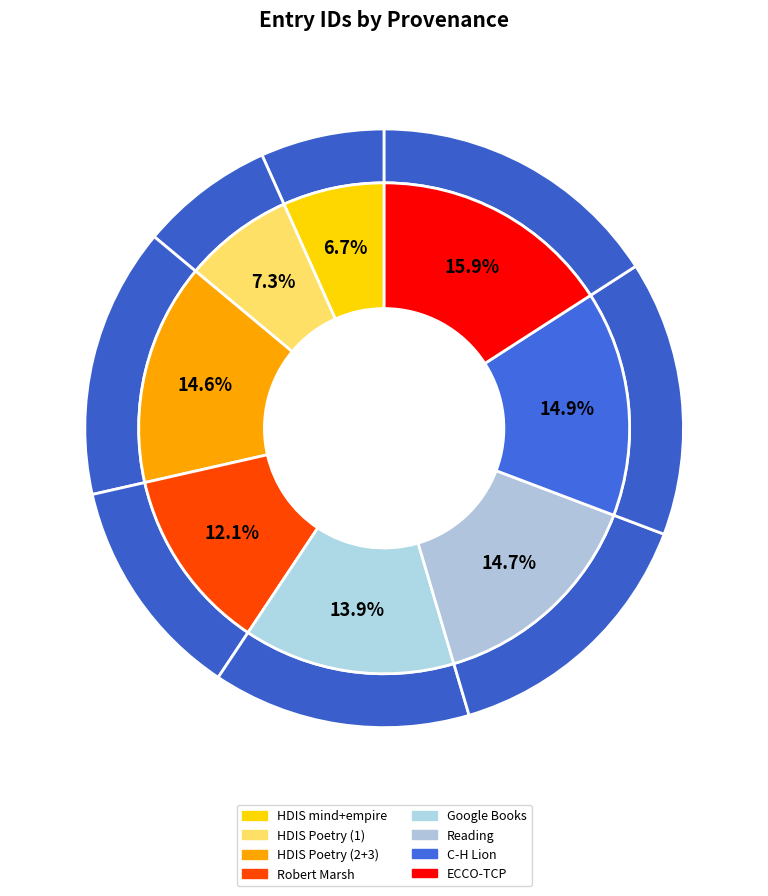

Which has a higher value, ECCO-TCP or Reading Robert Marsh?

ECCO-TCP